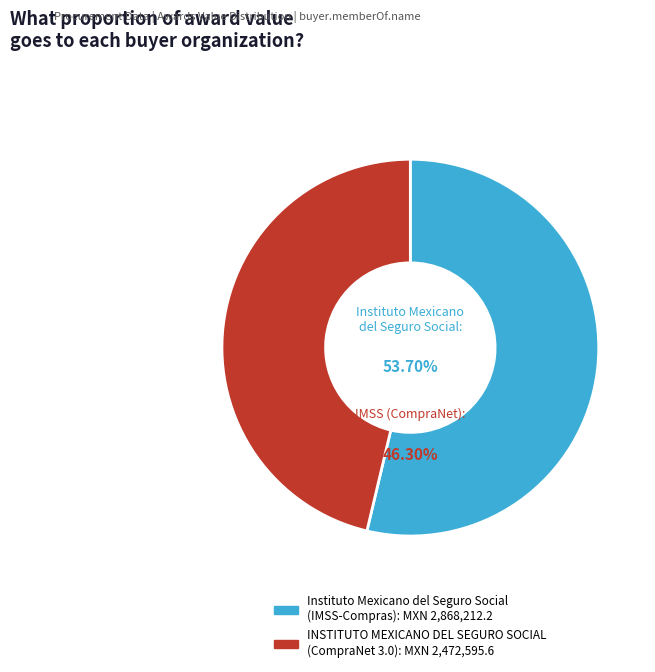

The INSTITUTO MEXICANO DEL SEGURO SOCIAL slice represents 46% of the pie. True or false?

True